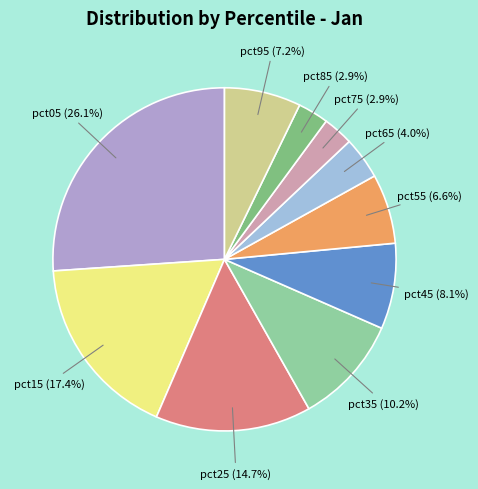

Count the number of slices in the pie.

10